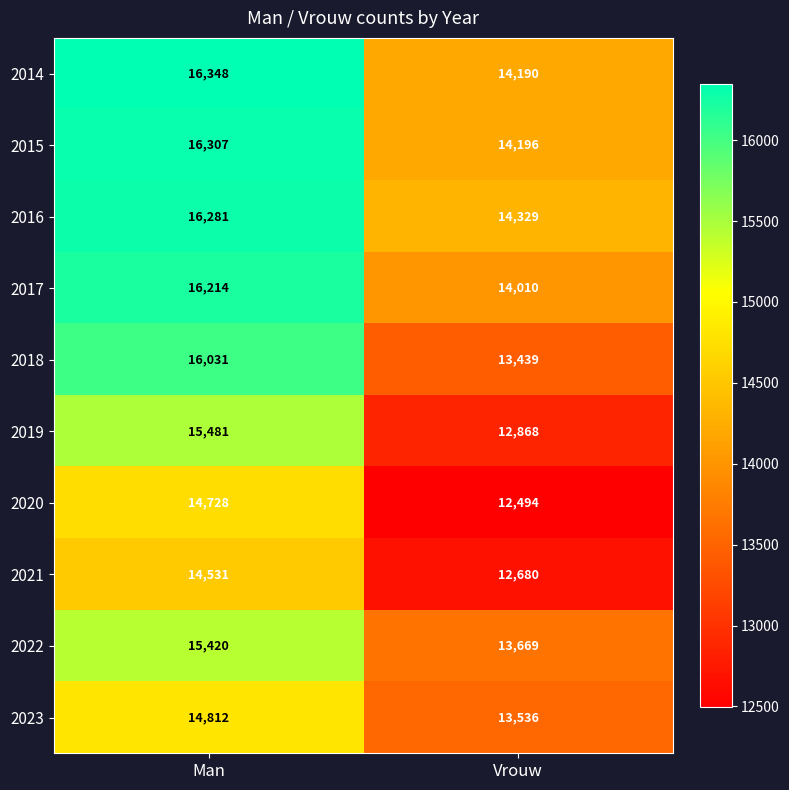

Reading left to right, what are all the values shown in this chart?

2014: 16348	14190
2015: 16307	14196
2016: 16281	14329
2017: 16214	14010
2018: 16031	13439
2019: 15481	12868
2020: 14728	12494
2021: 14531	12680
2022: 15420	13669
2023: 14812	13536